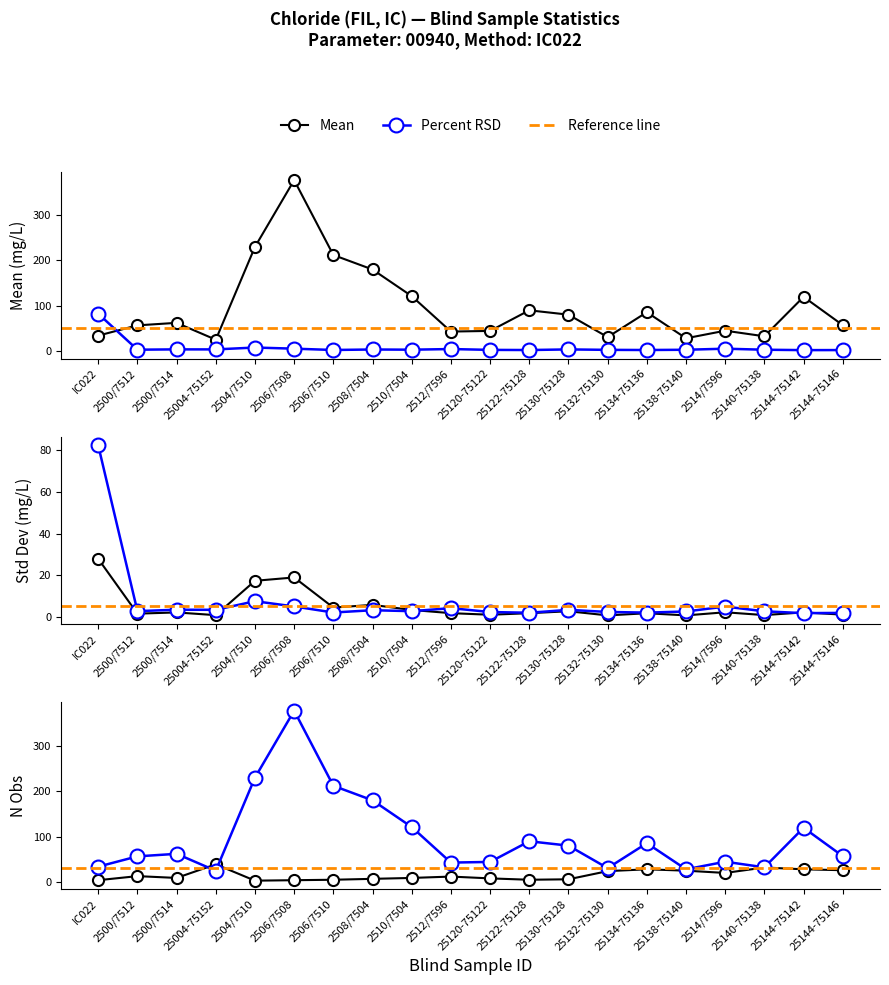

At which category does the chart reach its peak across all series?

2506/7508